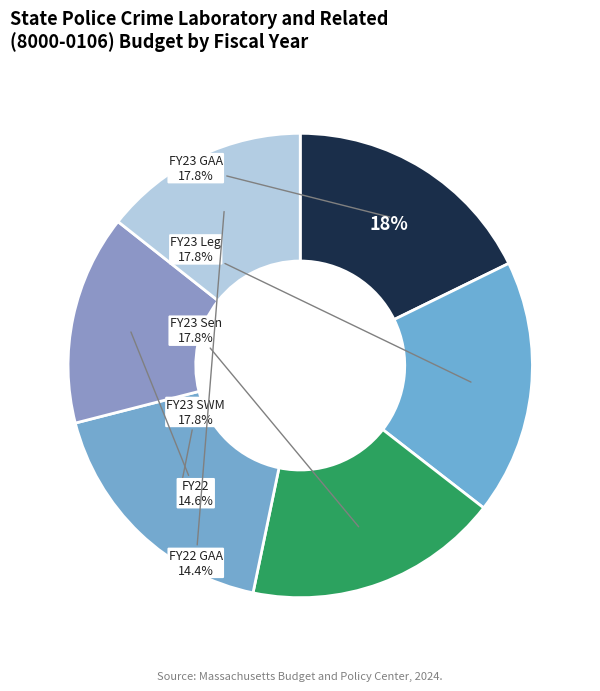

Is there a majority slice in this chart?

No